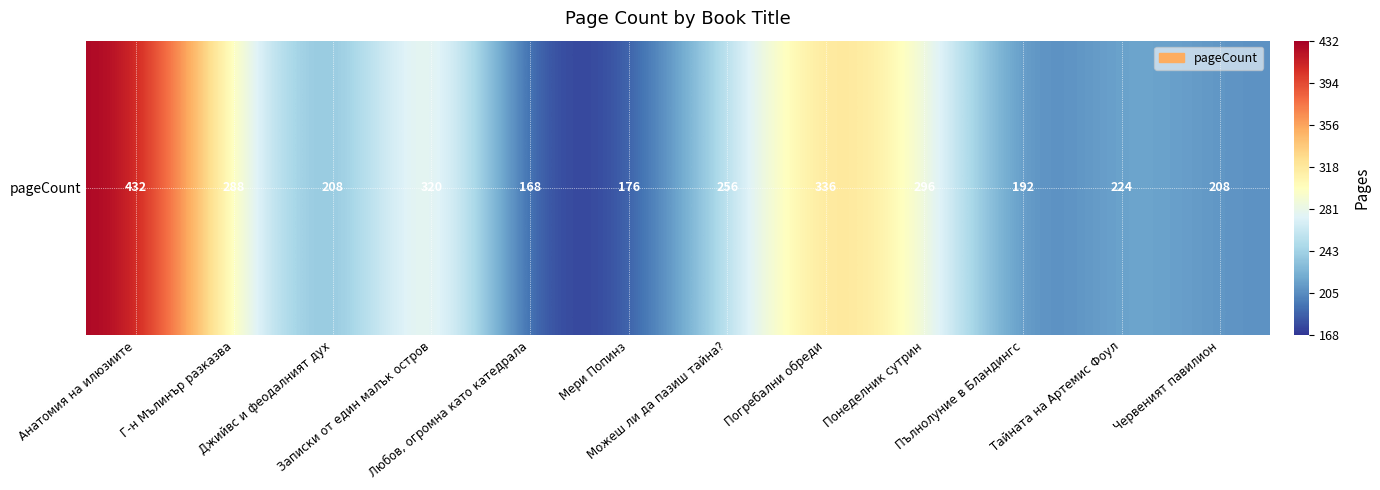

Rank the categories by value from highest to lowest.

Анатомия на илюзиите, Погребални обреди, Записки от един малък остров, Понеделник сутрин, Г-н Мълинър разказва, Можеш ли да пазиш тайна?, Тайната на Артемис Фоул, Джийвс и феодалният дух, Червеният павилион, Пълнолуние в Бландингс, Мери Попинз, Любов, огромна като катедрала